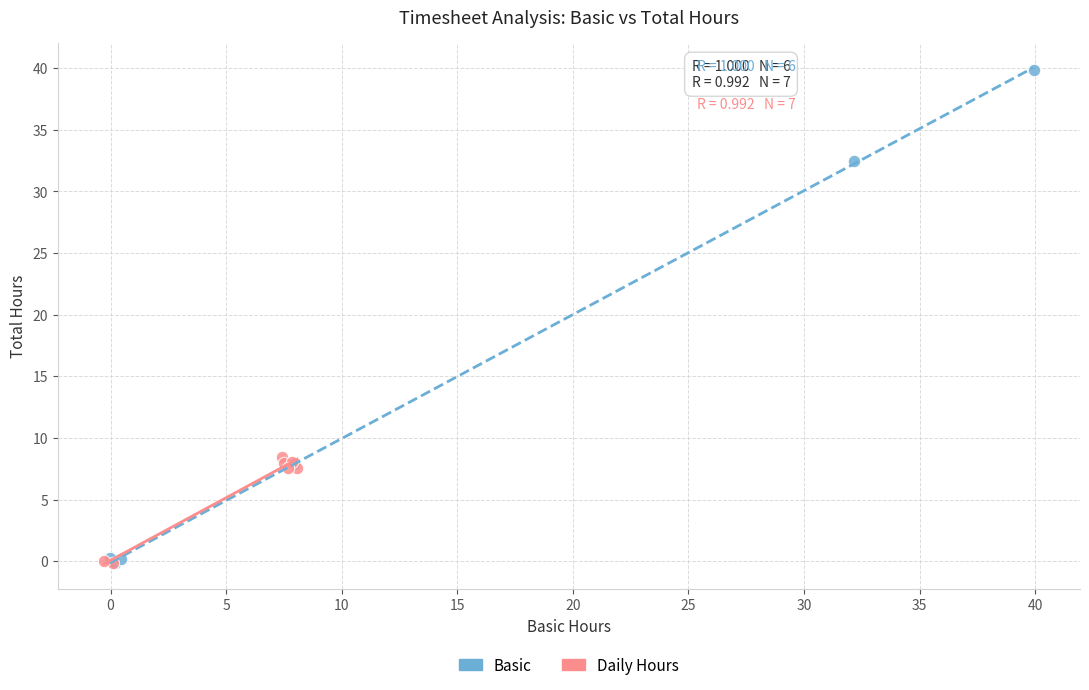

Which series has the largest Y range (max minus min)?

Basic